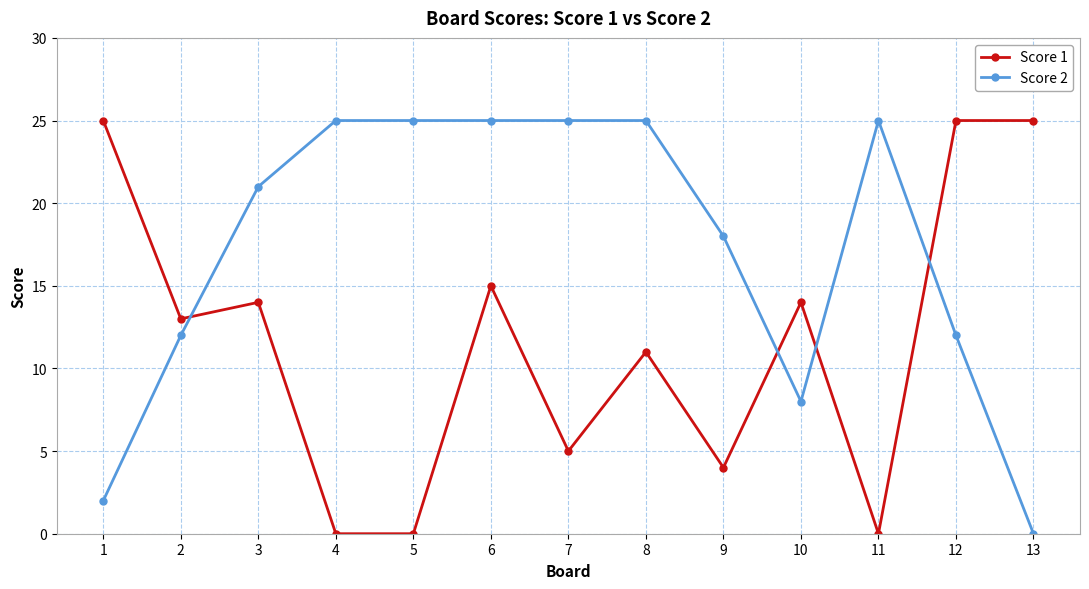

Which series ends up on top after the final intersection of Score 1 and Score 2?

Score 1